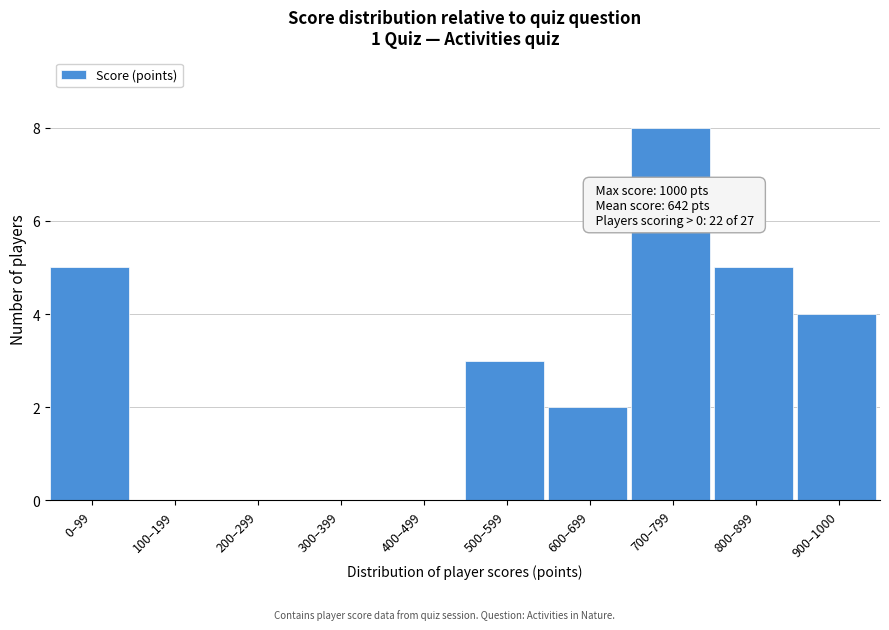

Reading left to right, list all the values displayed in this chart.

0–99=5	100–199=0	200–299=0	300–399=0	400–499=0	500–599=3	600–699=2	700–799=8	800–899=5	900–1000=4